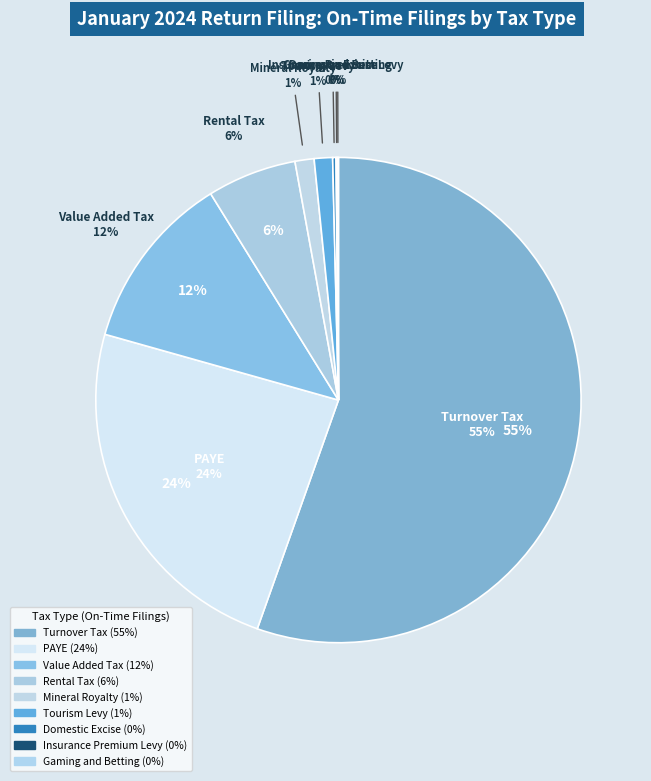

Which has a higher value, Insurance Premium Levy or Rental Tax?

Rental Tax